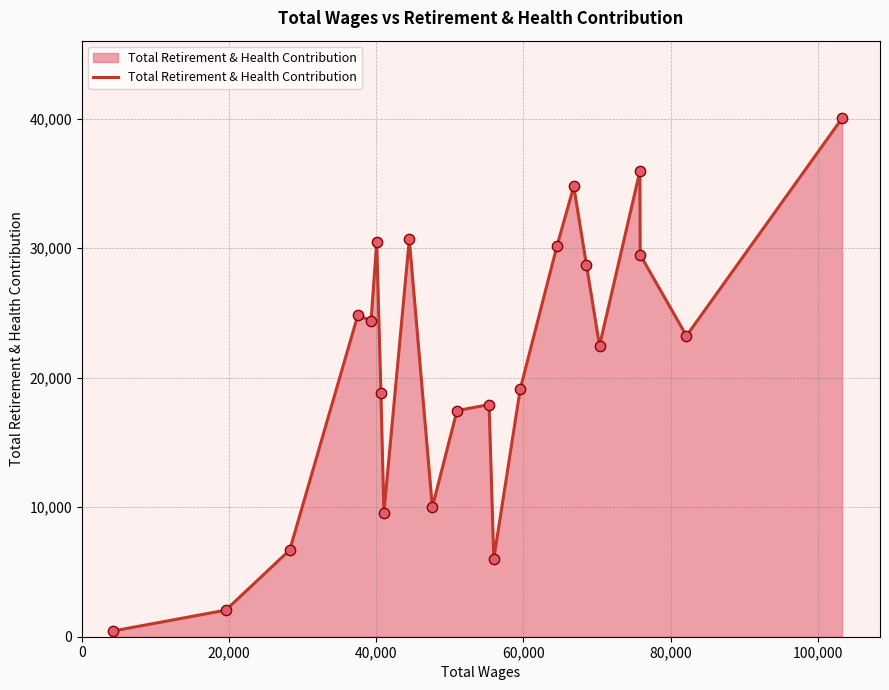

What is the maximum value shown in the chart?

40023